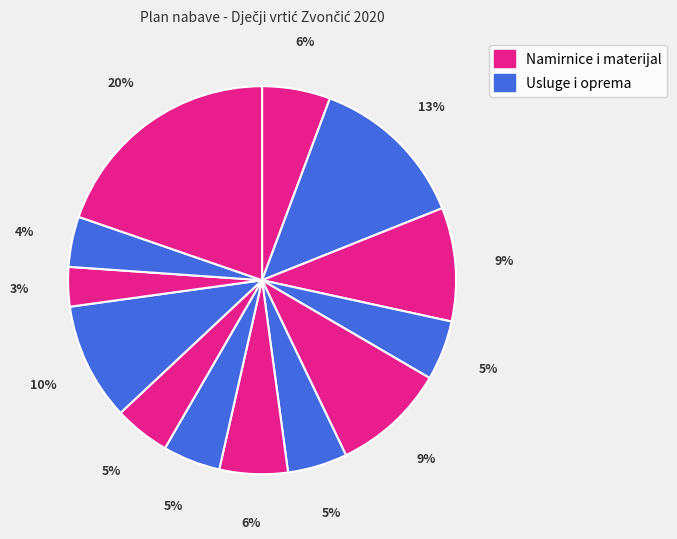

Count the number of slices in the pie.

13